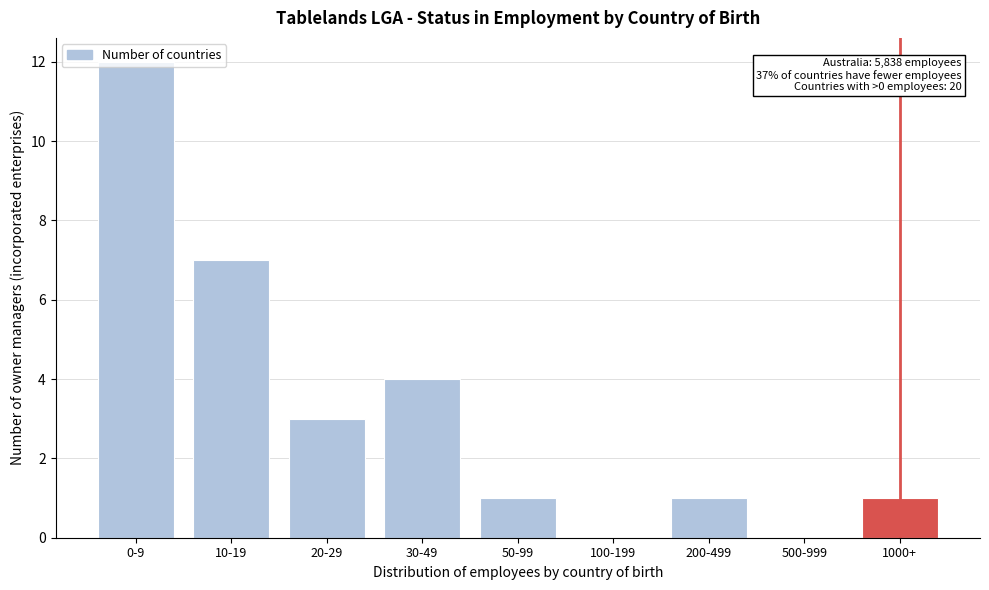

Which category has the highest value across all series?

0-9